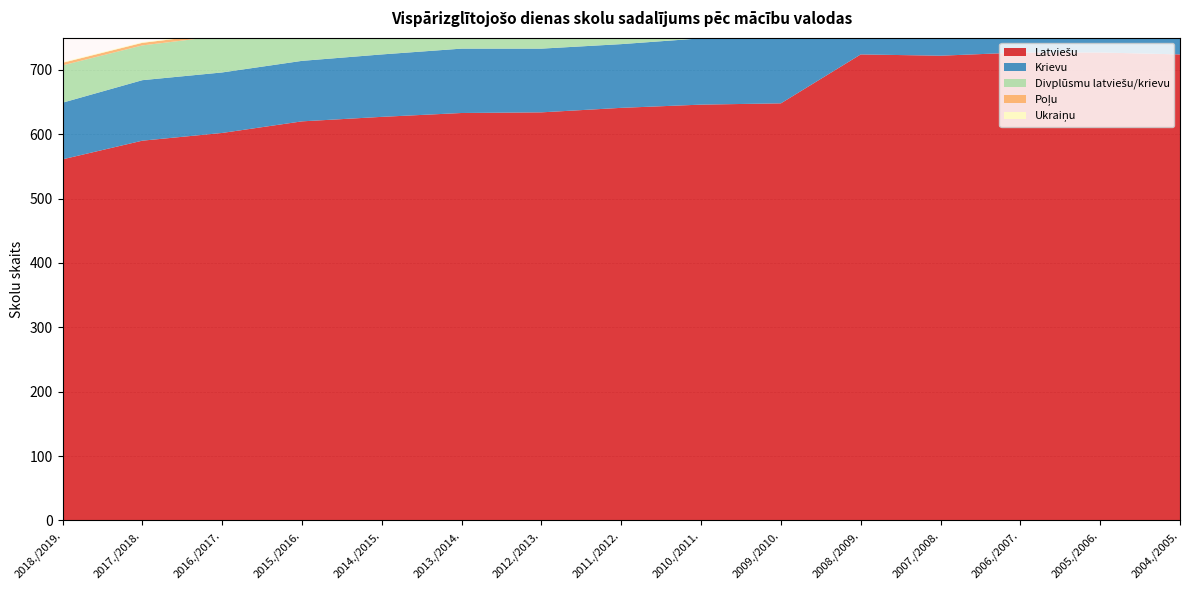

At which category is the sum across all series the highest?

2004./2005.